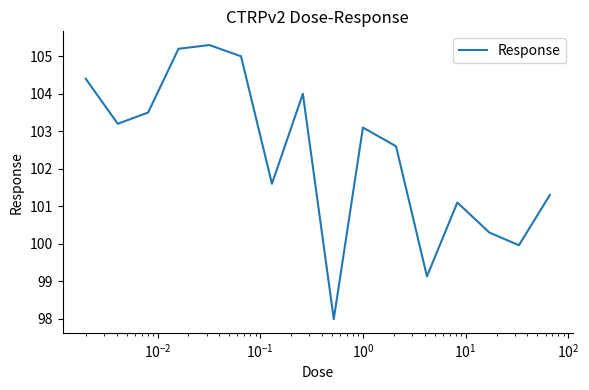

What is the smallest value displayed?

98.0